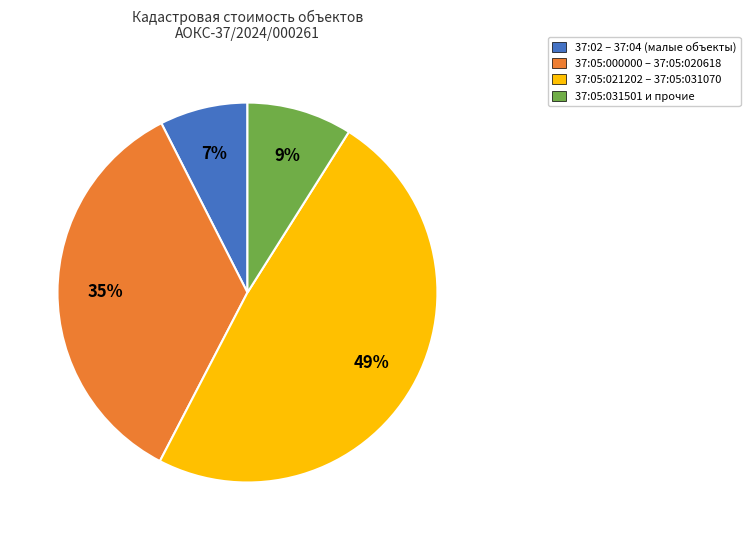

Is there any slice that represents more than half of the pie?

No